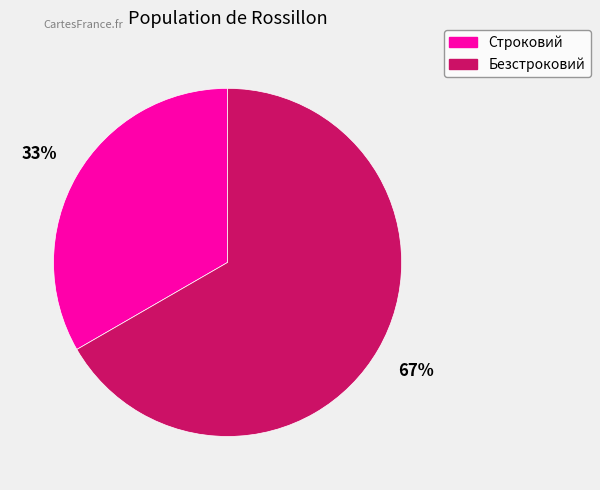

To the nearest percent, what portion does Строковий represent?

33%